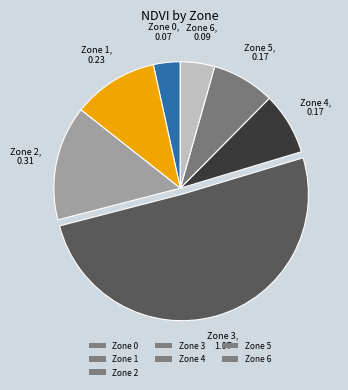

Is it true that Zone 3 is 59% of the pie?

False